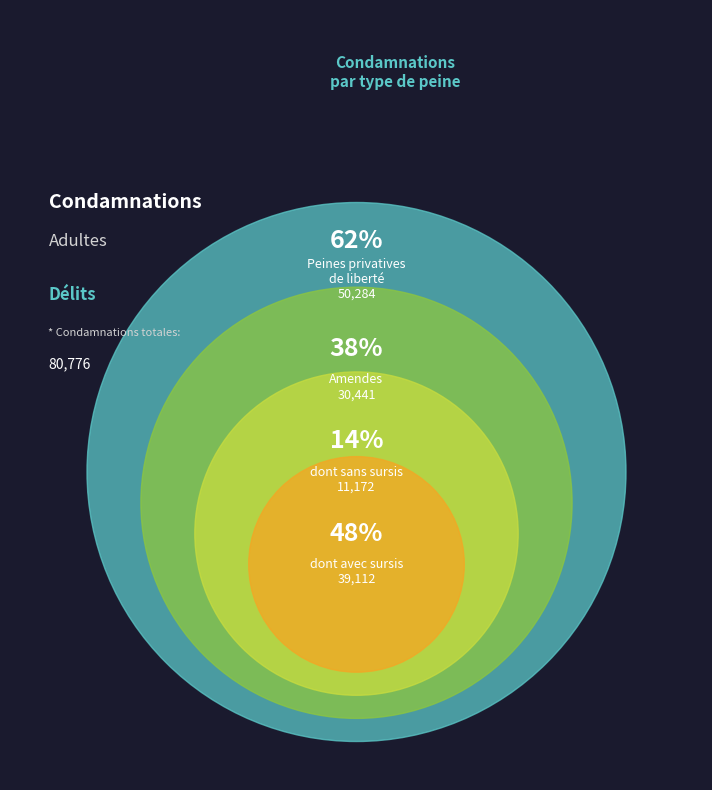

The Peines privatives de liberté slice represents 26% of the pie. True or false?

False